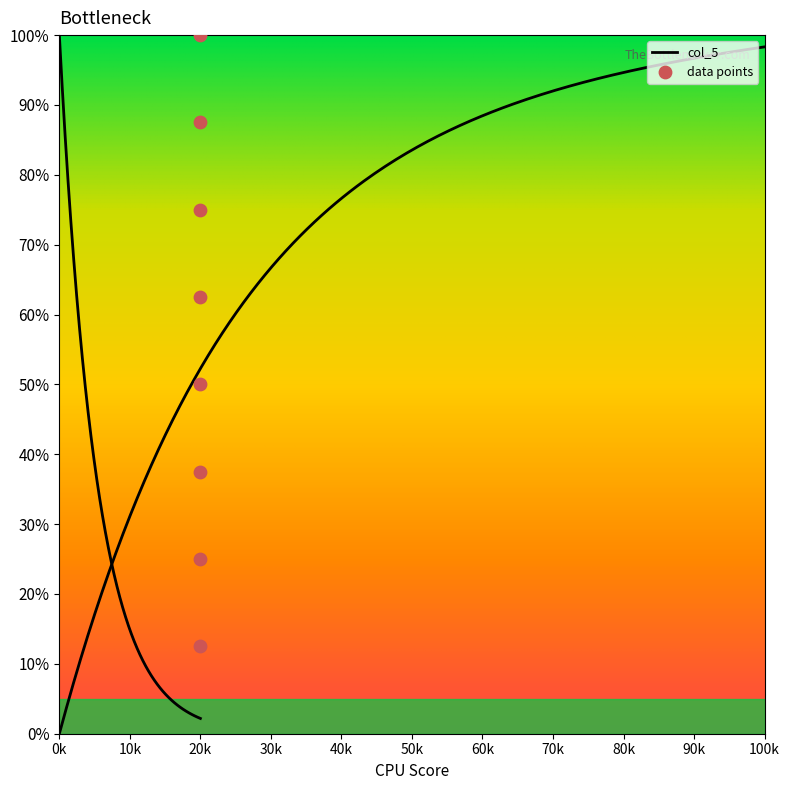

Between 20k and 20k, which is larger?

20k